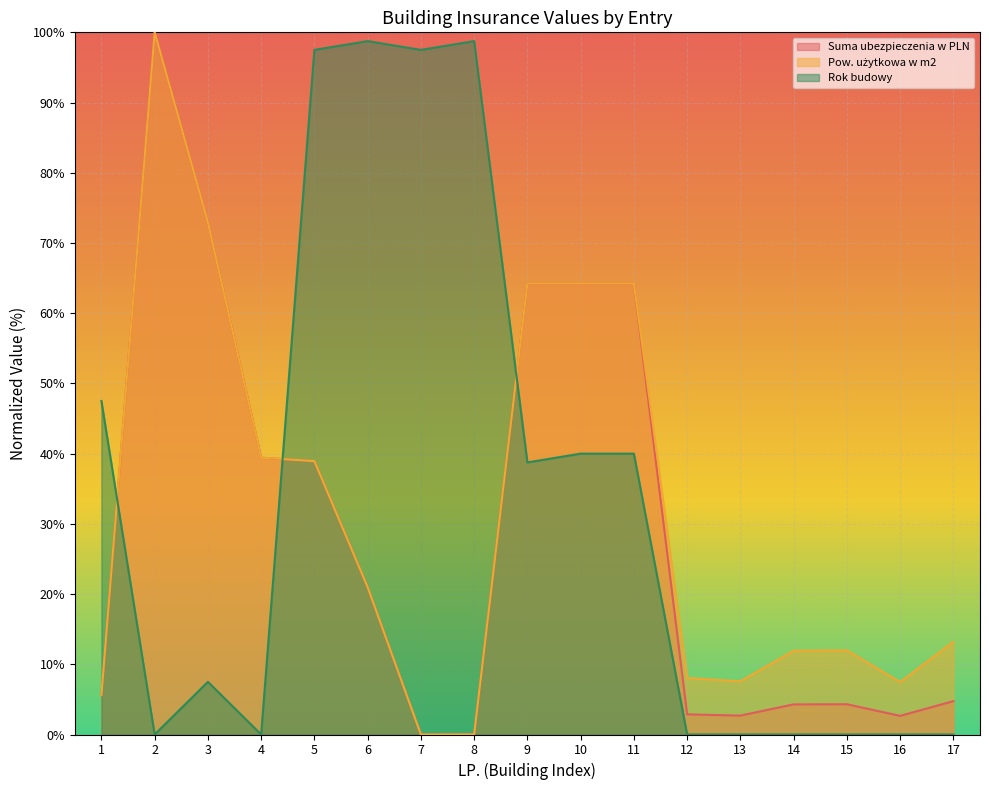

At which category does Suma ubezpieczenia w PLN reach its first local valley?

7